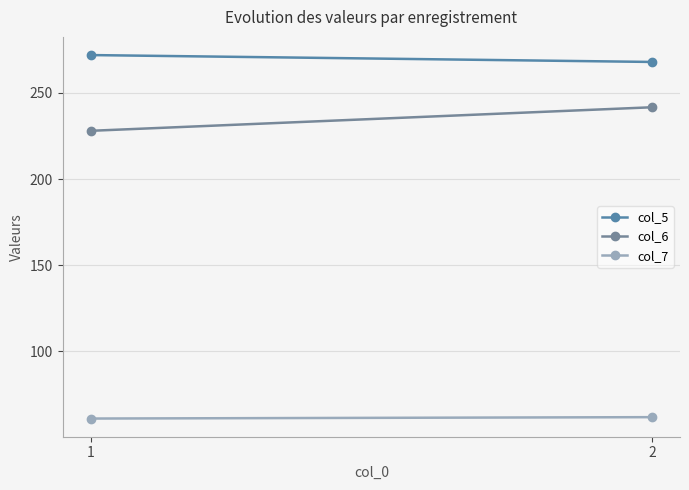

What is the lowest value of the col_6 series?

228.0